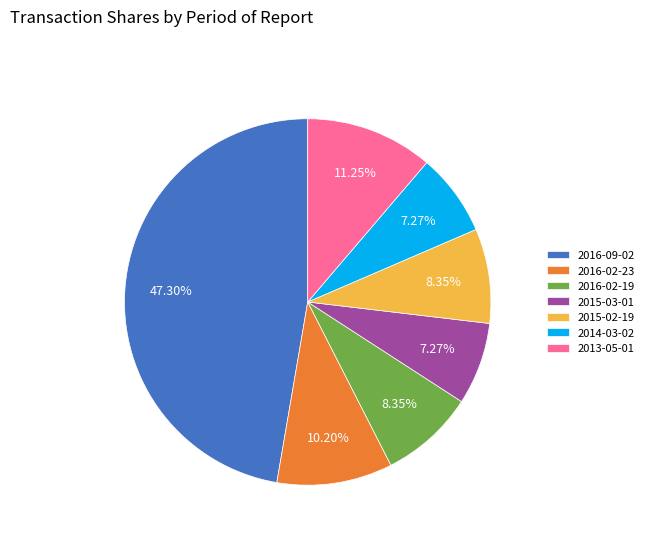

To the nearest percent, what is the average slice percentage?

14%